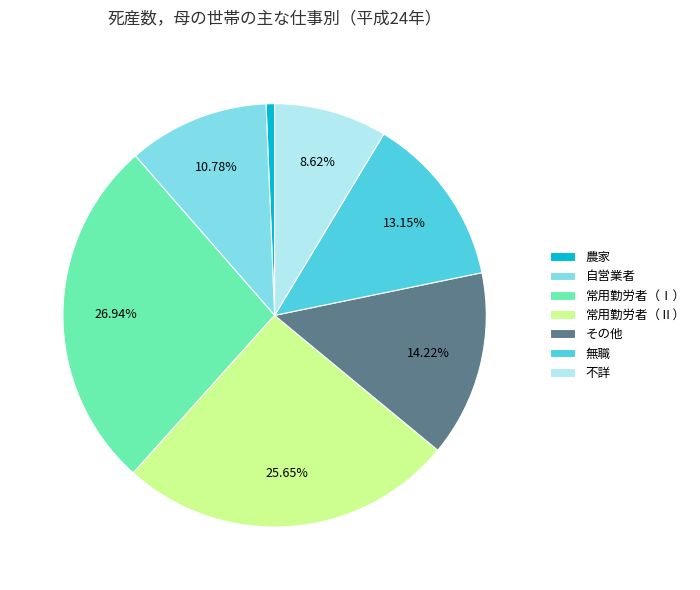

Which category has the smallest portion of the pie?

農家